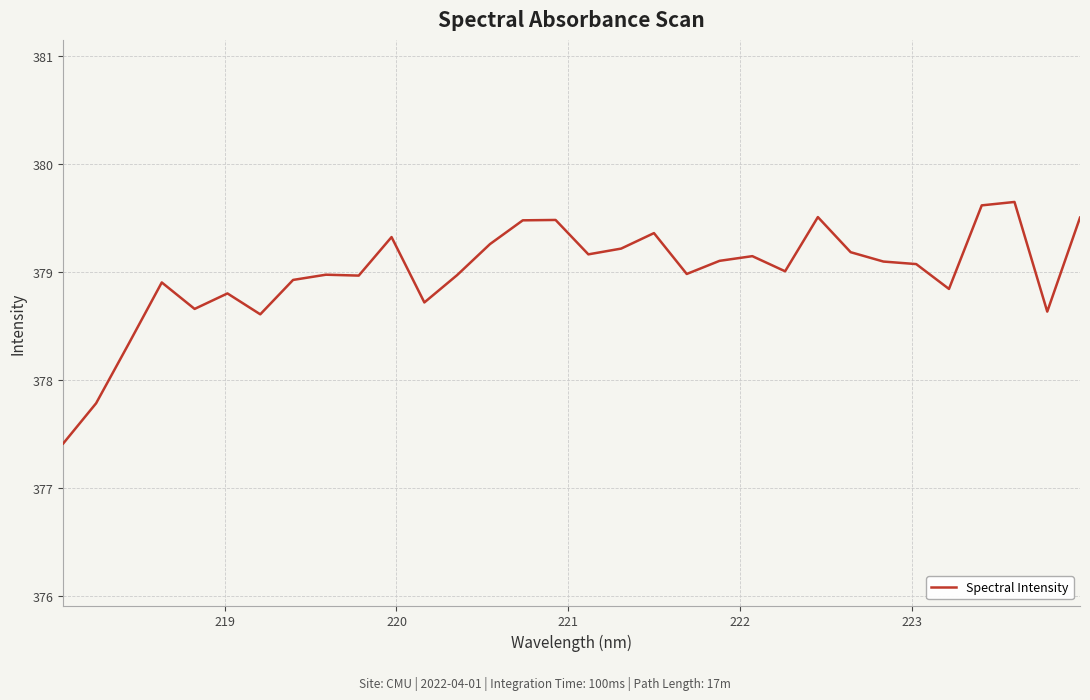

What is the greatest value displayed?

379.6